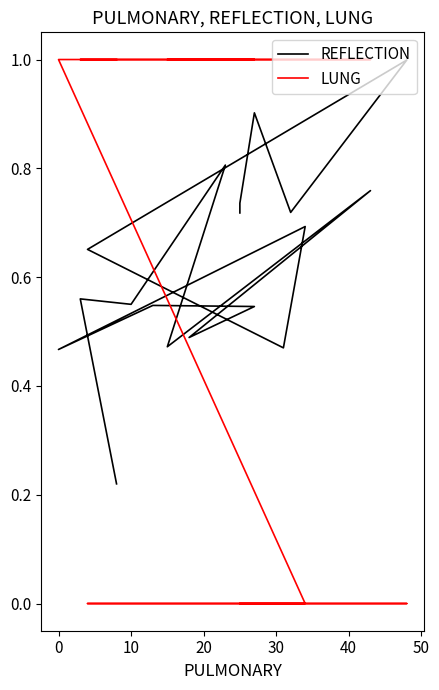

What is the difference between the maximum and minimum values in the LUNG series?

1.0